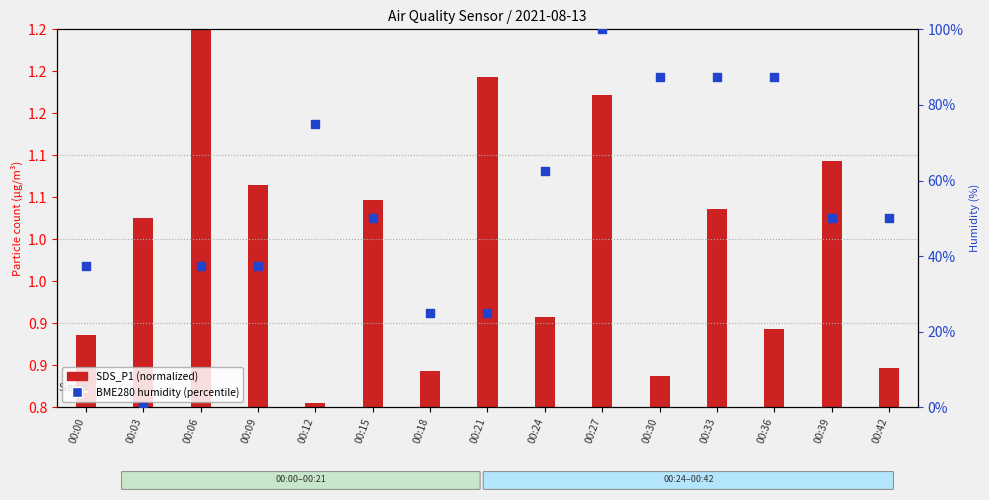

What are all the series names shown in the legend?

SDS_P1 (normalized), BME280 humidity (percentile)